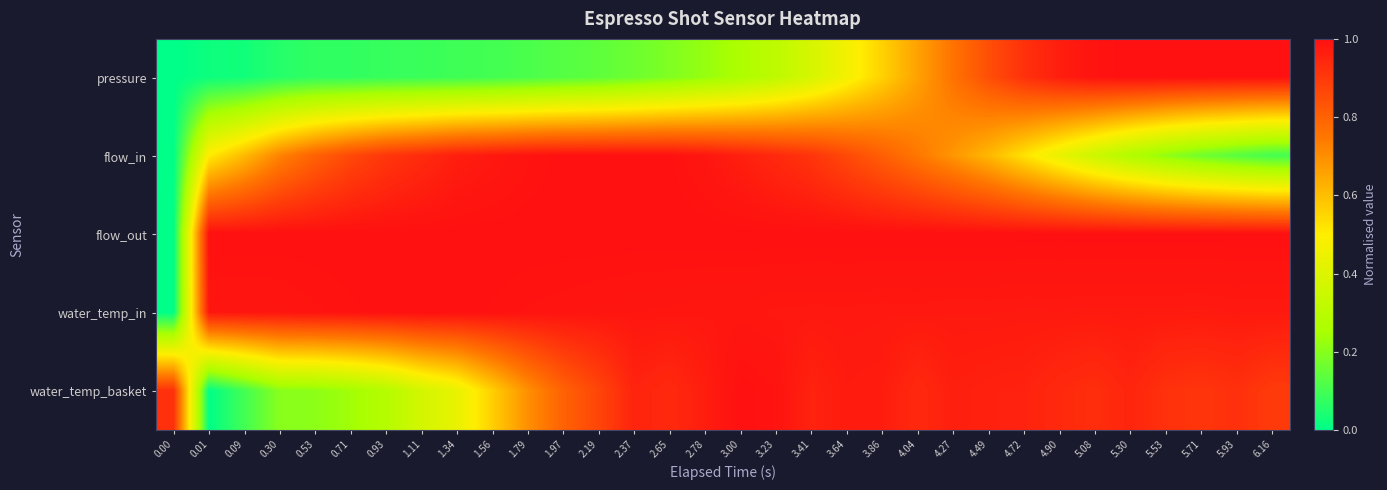

At which category is the sum across all series the highest?

4.49